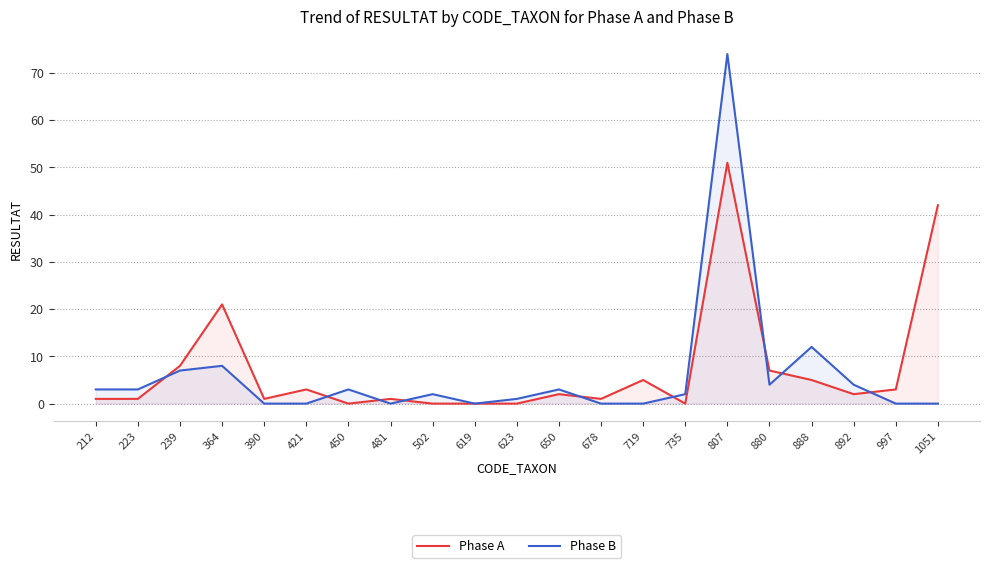

True or false: Phase B has a value of 0 at 997.

True